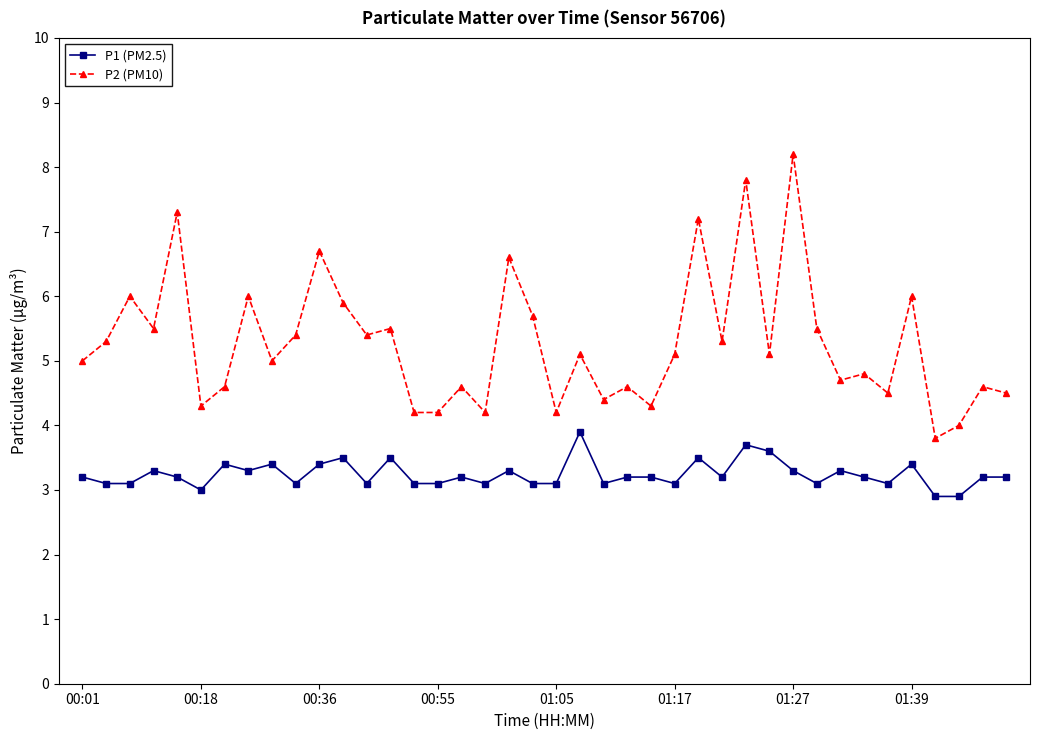

What is the value of the P1 (PM2.5) point at the 31st from the left?

3.3